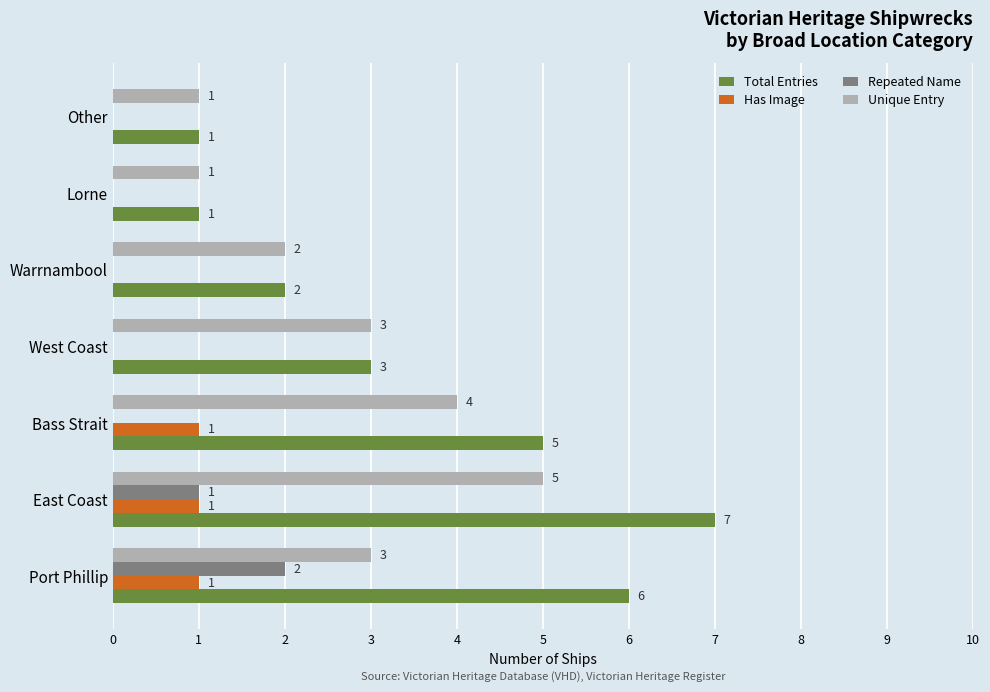

Between Port Phillip and Bass Strait, which series saw the biggest shift?

Repeated Name